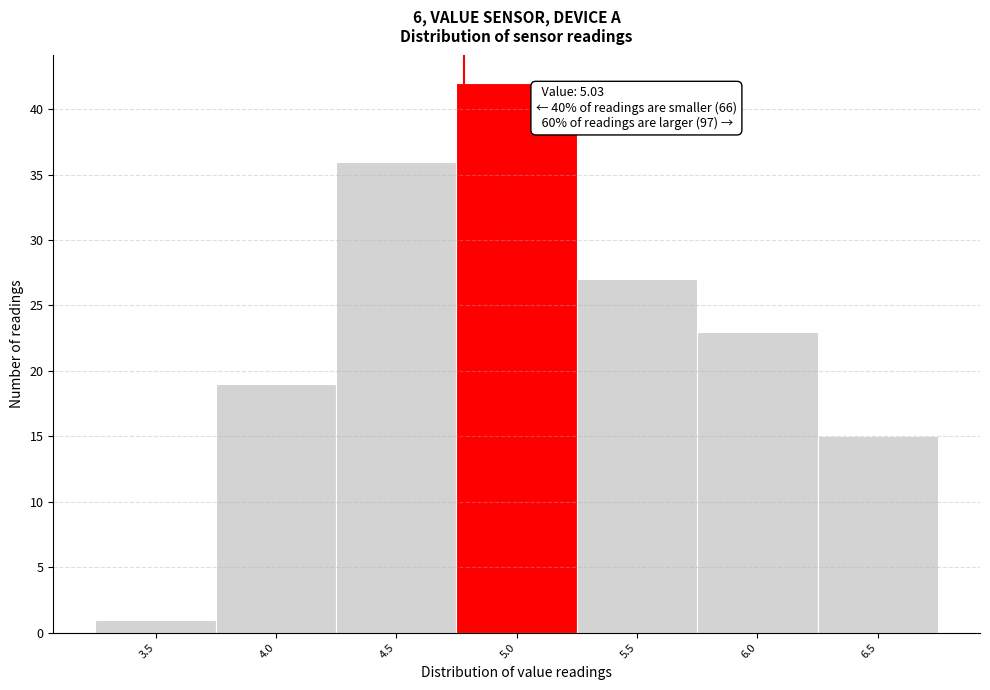

Reading left to right, extract all data points from this chart.

1	19	36	42	27	23	15